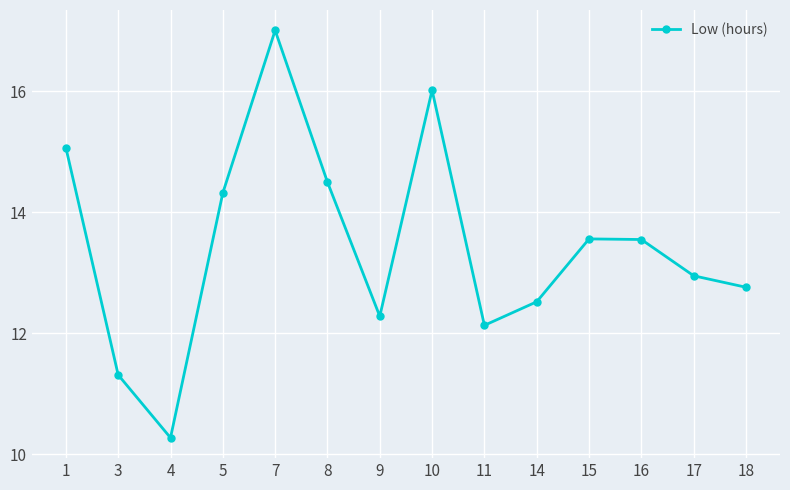

True or false: the data shows 12.3 at 9.

True